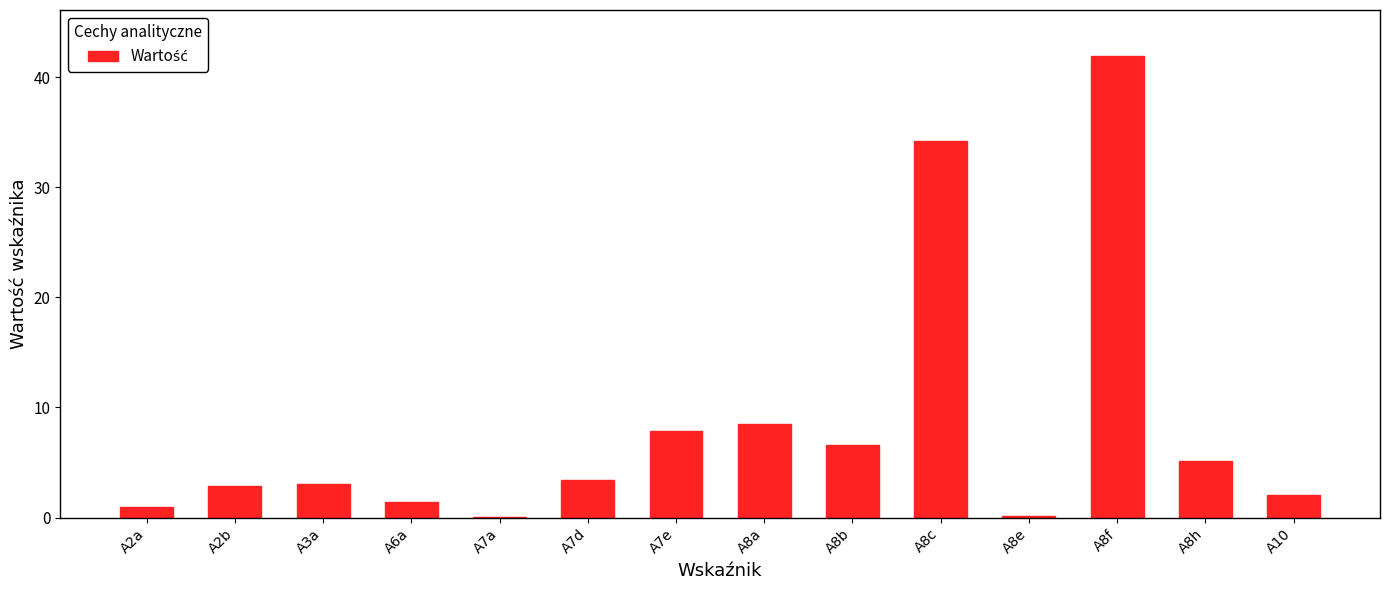

What is the change in value from A8a to A8c?

+25.7